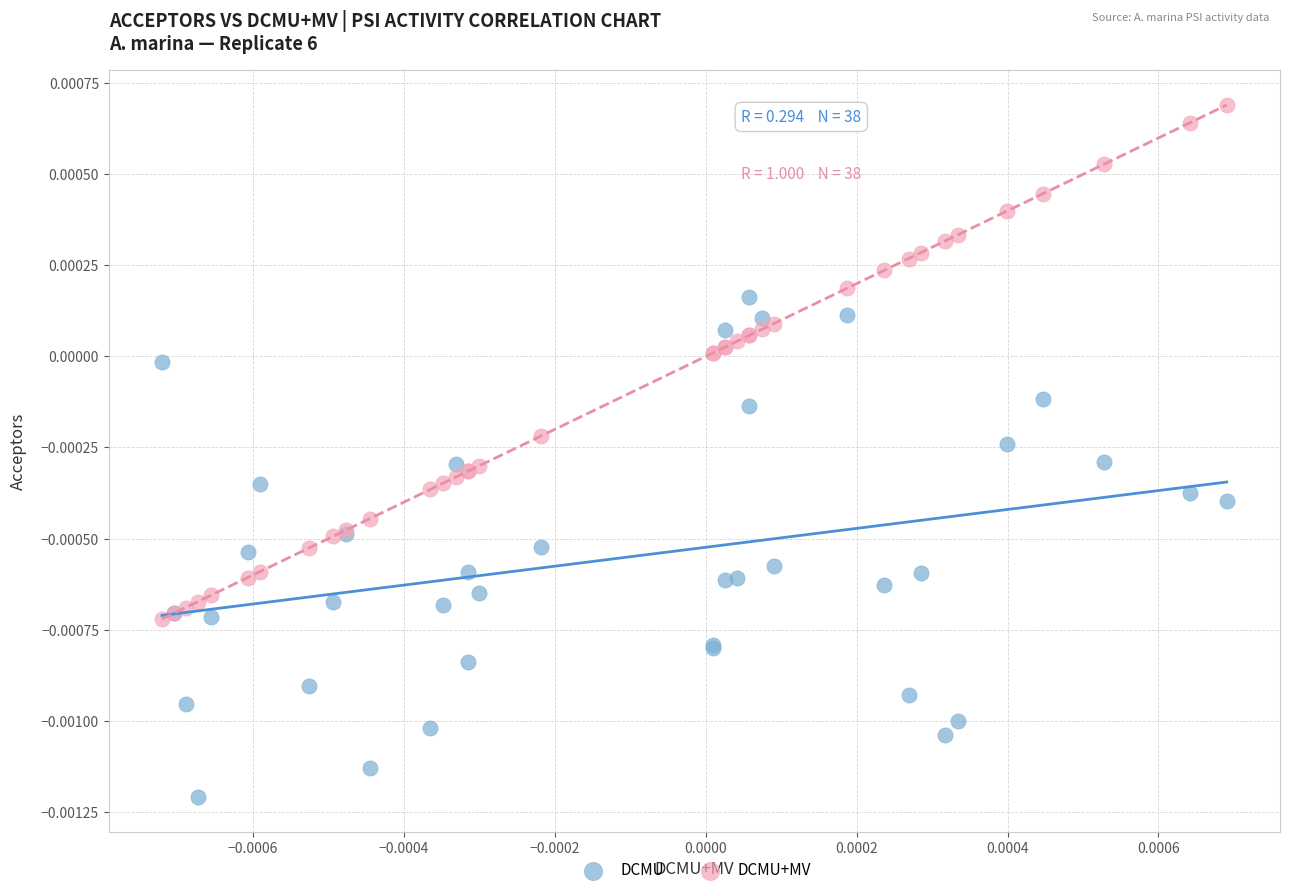

Which series contains the highest Y value?

DCMU+MV